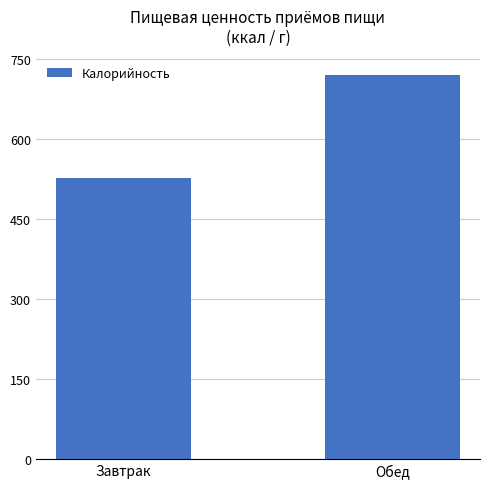

Are the bars grouped side by side (vs. stacked)?

No